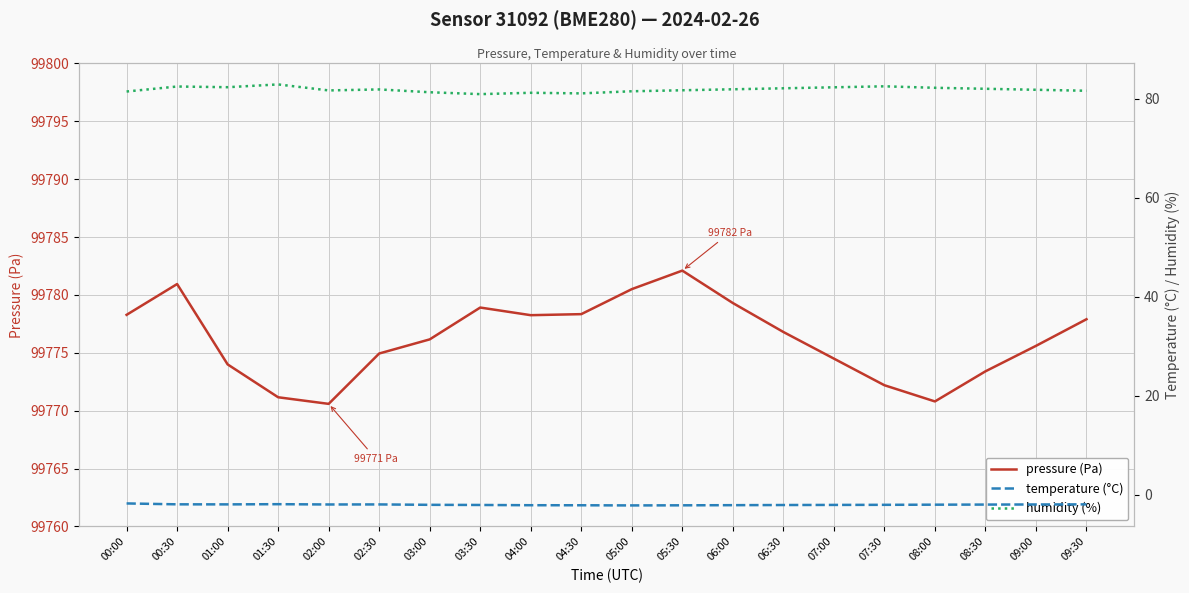

Count the number of data series in this chart.

3